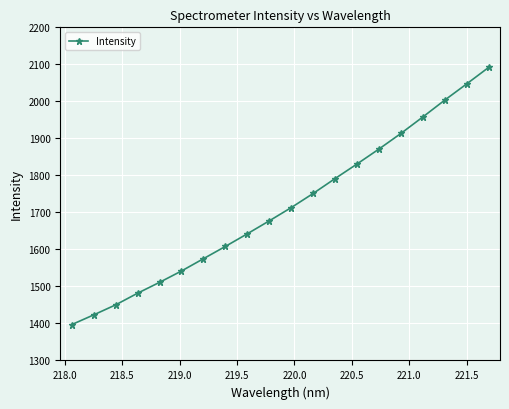

What is the smallest value displayed?

1396.9